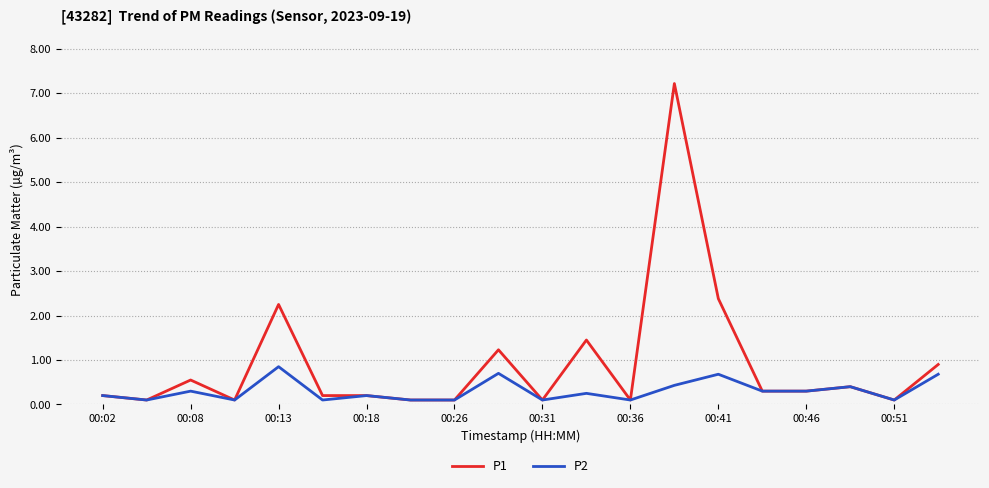

Which series has the largest total across all categories?

P1